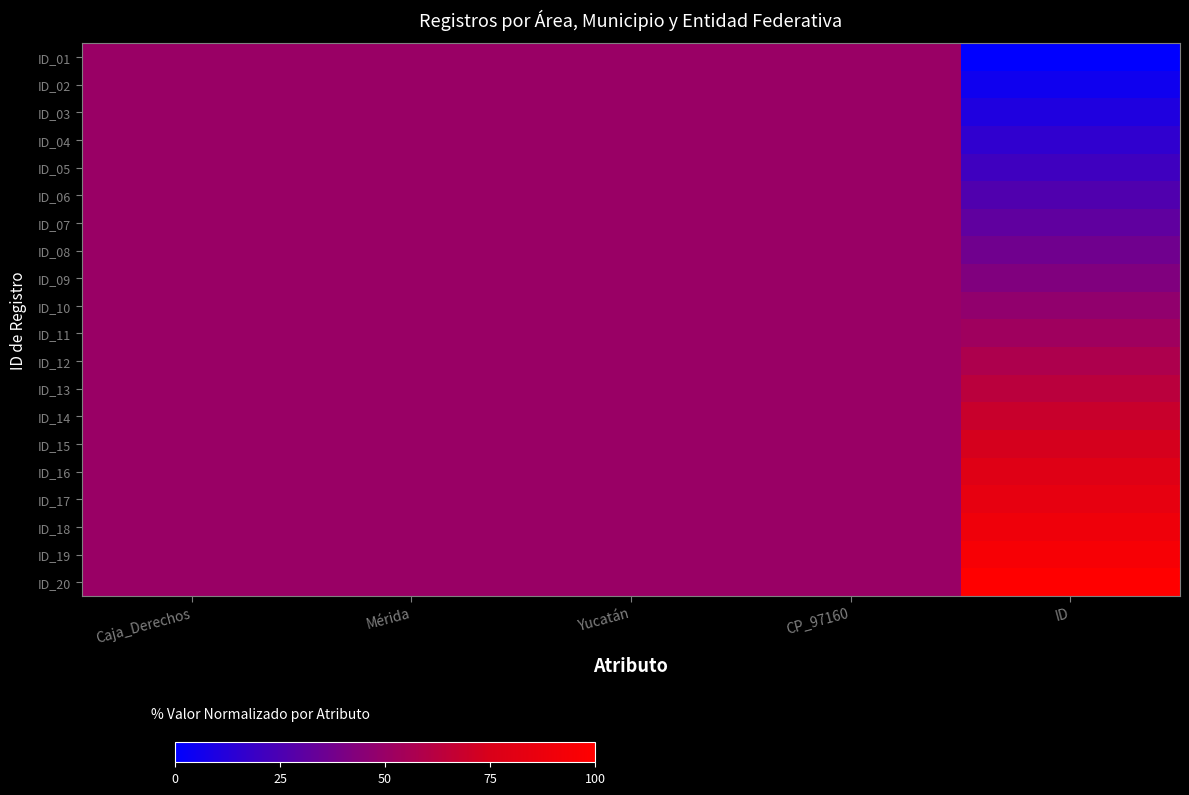

Reading left to right, extract all data points from this chart.

ID_01: Caja_Derechos=50.0	Mérida=50.0	Yucatán=50.0	CP_97160=50.0	ID=0.0
ID_02: Caja_Derechos=50.0	Mérida=50.0	Yucatán=50.0	CP_97160=50.0	ID=5.3
ID_03: Caja_Derechos=50.0	Mérida=50.0	Yucatán=50.0	CP_97160=50.0	ID=10.5
ID_04: Caja_Derechos=50.0	Mérida=50.0	Yucatán=50.0	CP_97160=50.0	ID=15.8
ID_05: Caja_Derechos=50.0	Mérida=50.0	Yucatán=50.0	CP_97160=50.0	ID=21.1
ID_06: Caja_Derechos=50.0	Mérida=50.0	Yucatán=50.0	CP_97160=50.0	ID=26.3
ID_07: Caja_Derechos=50.0	Mérida=50.0	Yucatán=50.0	CP_97160=50.0	ID=31.6
ID_08: Caja_Derechos=50.0	Mérida=50.0	Yucatán=50.0	CP_97160=50.0	ID=36.8
ID_09: Caja_Derechos=50.0	Mérida=50.0	Yucatán=50.0	CP_97160=50.0	ID=42.1
ID_10: Caja_Derechos=50.0	Mérida=50.0	Yucatán=50.0	CP_97160=50.0	ID=47.4
ID_11: Caja_Derechos=50.0	Mérida=50.0	Yucatán=50.0	CP_97160=50.0	ID=52.6
ID_12: Caja_Derechos=50.0	Mérida=50.0	Yucatán=50.0	CP_97160=50.0	ID=57.9
ID_13: Caja_Derechos=50.0	Mérida=50.0	Yucatán=50.0	CP_97160=50.0	ID=63.2
ID_14: Caja_Derechos=50.0	Mérida=50.0	Yucatán=50.0	CP_97160=50.0	ID=68.4
ID_15: Caja_Derechos=50.0	Mérida=50.0	Yucatán=50.0	CP_97160=50.0	ID=73.7
ID_16: Caja_Derechos=50.0	Mérida=50.0	Yucatán=50.0	CP_97160=50.0	ID=78.9
ID_17: Caja_Derechos=50.0	Mérida=50.0	Yucatán=50.0	CP_97160=50.0	ID=84.2
ID_18: Caja_Derechos=50.0	Mérida=50.0	Yucatán=50.0	CP_97160=50.0	ID=89.5
ID_19: Caja_Derechos=50.0	Mérida=50.0	Yucatán=50.0	CP_97160=50.0	ID=94.7
ID_20: Caja_Derechos=50.0	Mérida=50.0	Yucatán=50.0	CP_97160=50.0	ID=100.0